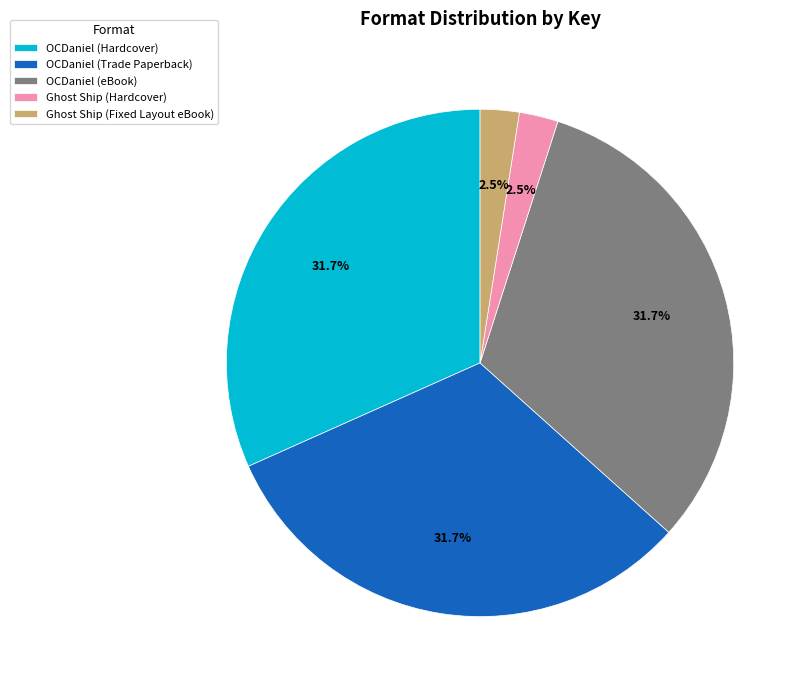

What is the total percentage of Ghost Ship (Fixed Layout eBook) and Ghost Ship (Hardcover)?

5.0%